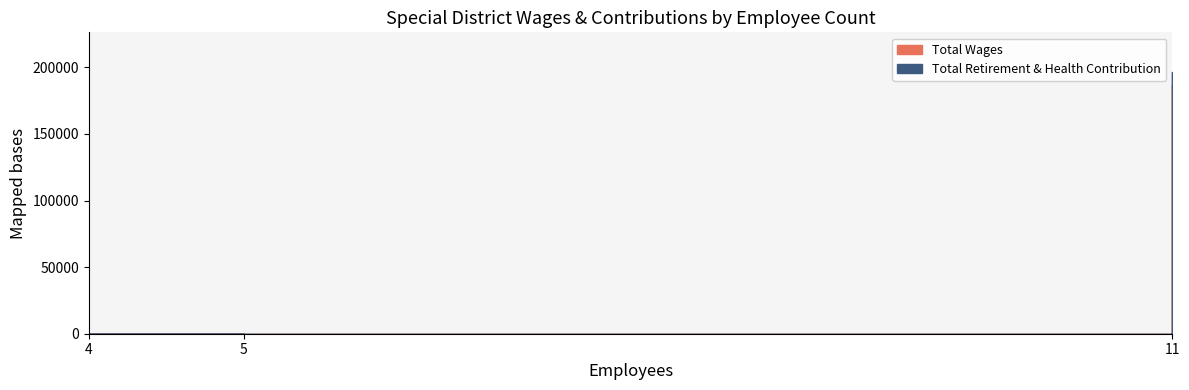

What is the average value of the Total Wages series?

62148